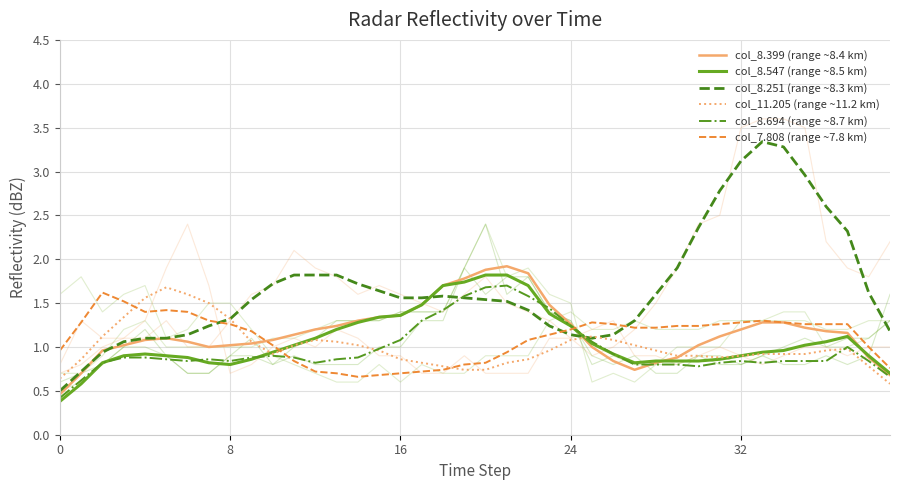

Reading left to right, list all the values displayed in this chart.

col_8.399 (range ~8.4 km): 0.5	0.7	1.0	1.0	1.1	1.1	1.1	1.0	1.0	1.0	1.1	1.1	1.2	1.2	1.3	1.3	1.4	1.5	1.7	1.8	1.9	1.9	1.8	1.5	1.3	1.0	0.8	0.7	0.8	0.9	1.0	1.1	1.2	1.3	1.3	1.2	1.2	1.2	0.9	0.7
col_8.547 (range ~8.5 km): 0.4	0.6	0.8	0.9	0.9	0.9	0.9	0.8	0.8	0.9	0.9	1.0	1.1	1.2	1.3	1.3	1.4	1.5	1.7	1.7	1.8	1.8	1.7	1.4	1.2	1.0	0.9	0.8	0.8	0.8	0.8	0.9	0.9	0.9	1.0	1.0	1.1	1.1	0.9	0.7
col_8.251 (range ~8.3 km): 0.5	0.7	0.9	1.1	1.1	1.1	1.1	1.2	1.3	1.5	1.7	1.8	1.8	1.8	1.7	1.6	1.6	1.6	1.6	1.6	1.5	1.5	1.4	1.2	1.1	1.1	1.1	1.3	1.6	1.9	2.4	2.8	3.1	3.3	3.3	3.0	2.6	2.3	1.6	1.2
col_11.205 (range ~11.2 km): 0.6	0.9	1.1	1.3	1.6	1.7	1.6	1.5	1.3	1.1	0.9	1.0	1.1	1.1	1.0	1.0	0.9	0.8	0.8	0.7	0.7	0.8	0.9	1.0	1.1	1.1	1.1	1.0	1.0	0.9	0.9	0.9	0.9	0.9	0.9	0.9	1.0	1.0	0.8	0.6
col_8.694 (range ~8.7 km): 0.4	0.6	0.8	0.9	0.9	0.9	0.8	0.9	0.8	0.9	0.9	0.9	0.8	0.9	0.9	1.0	1.1	1.3	1.4	1.6	1.7	1.7	1.6	1.4	1.2	1.1	0.9	0.8	0.8	0.8	0.8	0.8	0.8	0.8	0.8	0.8	0.8	1.0	0.8	0.7
col_7.808 (range ~7.8 km): 1.0	1.3	1.6	1.5	1.4	1.4	1.4	1.3	1.3	1.2	1.0	0.8	0.7	0.7	0.7	0.7	0.7	0.7	0.7	0.8	0.8	0.9	1.1	1.1	1.2	1.3	1.3	1.2	1.2	1.2	1.2	1.3	1.3	1.3	1.3	1.3	1.3	1.3	1.0	0.8